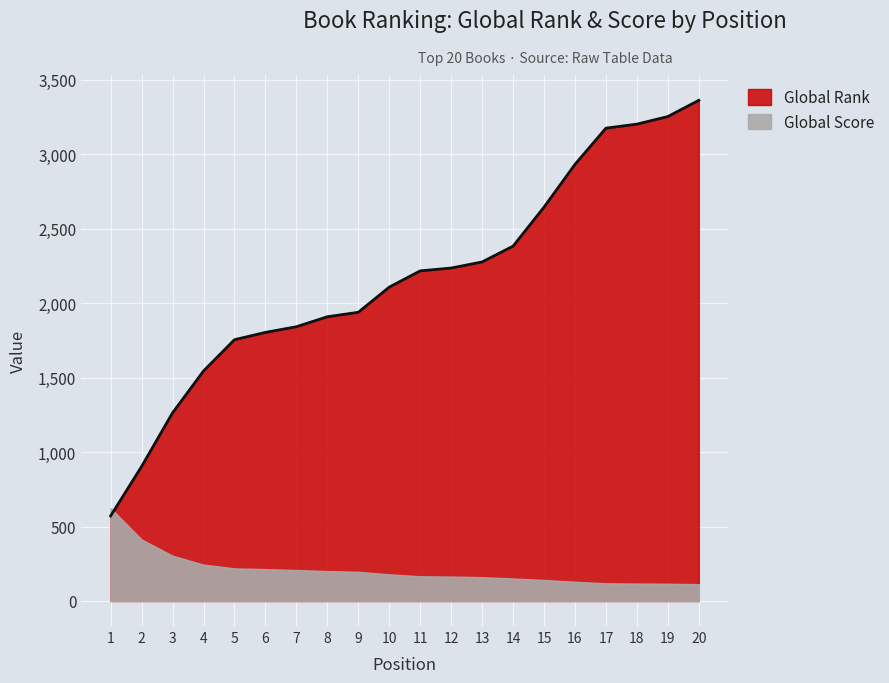

What is the average value?

2165